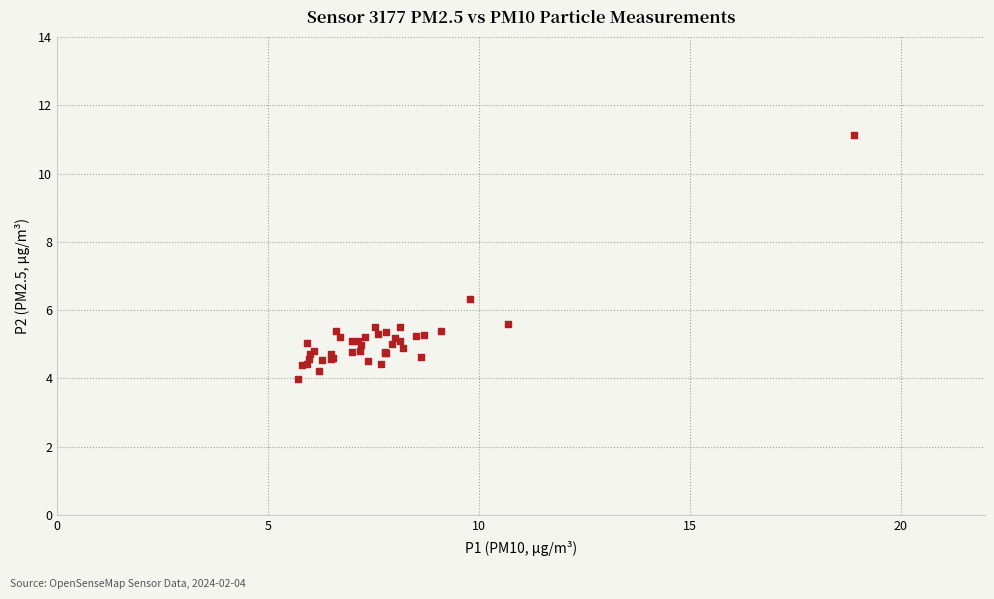

What Y value in the scatter plot is closest to 7?

6.3